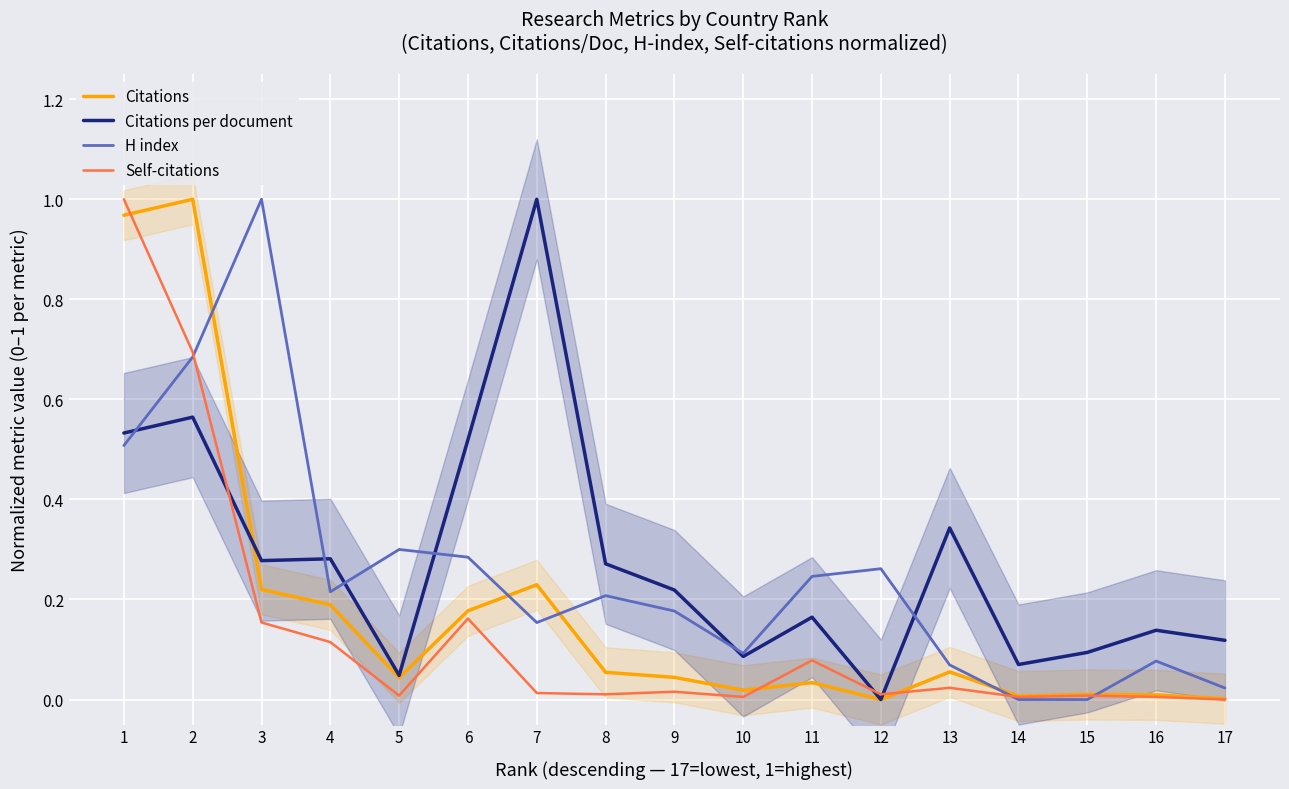

List the series in order of their overall mean, lowest first.

Self-citations, Citations, H index, Citations per document